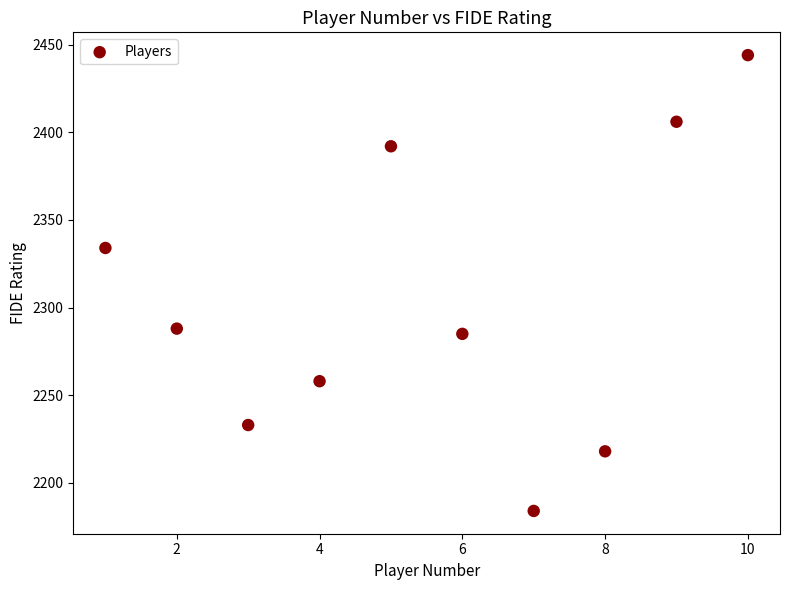

What Y value in the scatter plot is closest to 2314?

2334